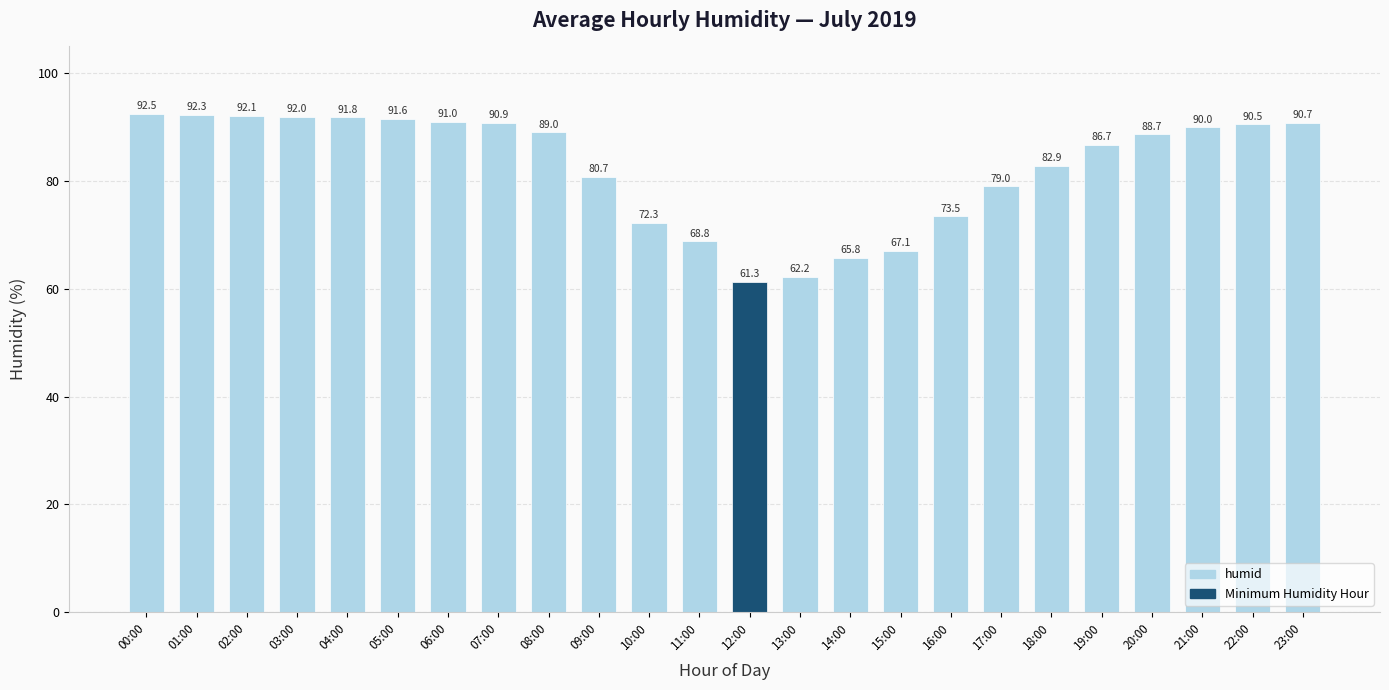

True or false: the data shows 62.3 at 07:00.

False